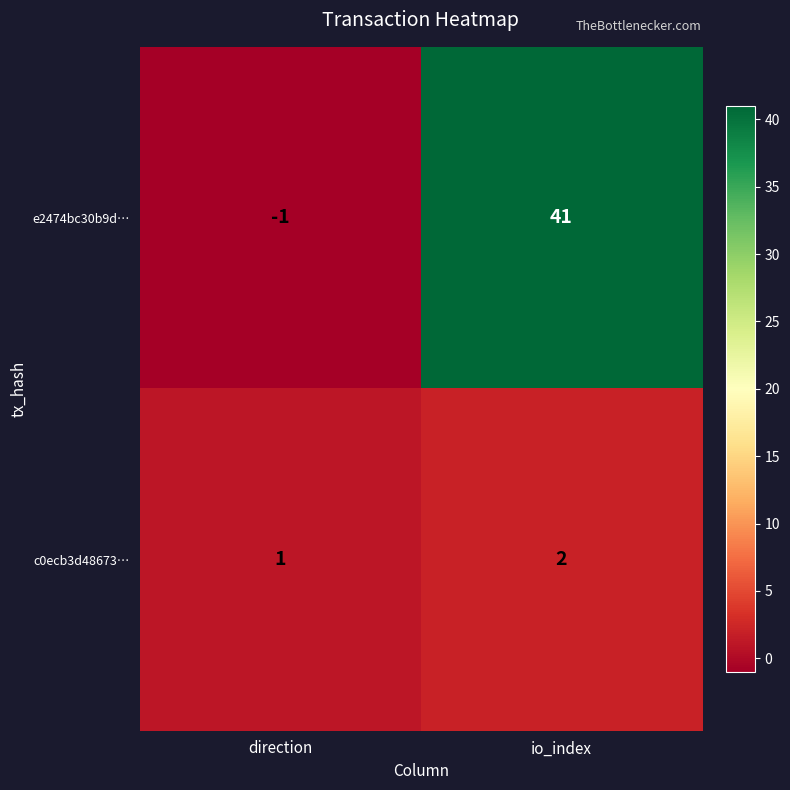

The value of e2474bc30b9d… at io_index is 11. True or false?

False